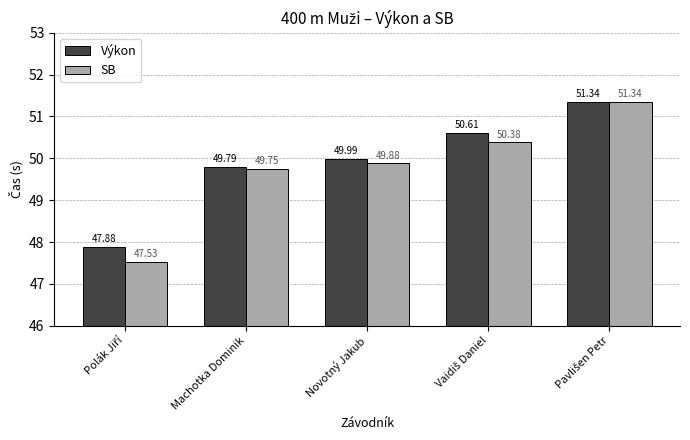

Which series has the widest spread of values?

SB